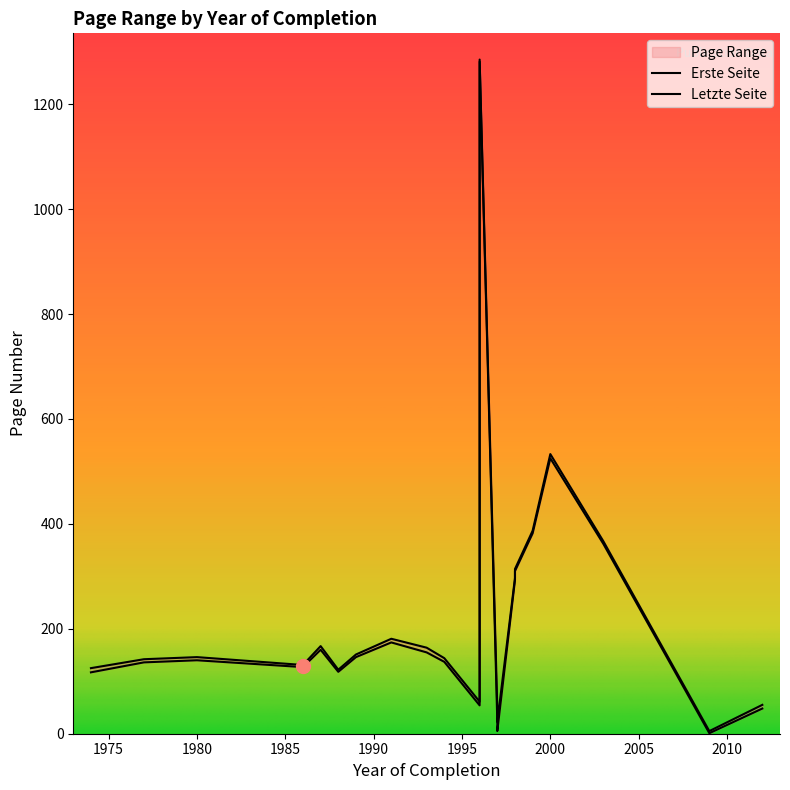

How many lines are shown in the chart?

2